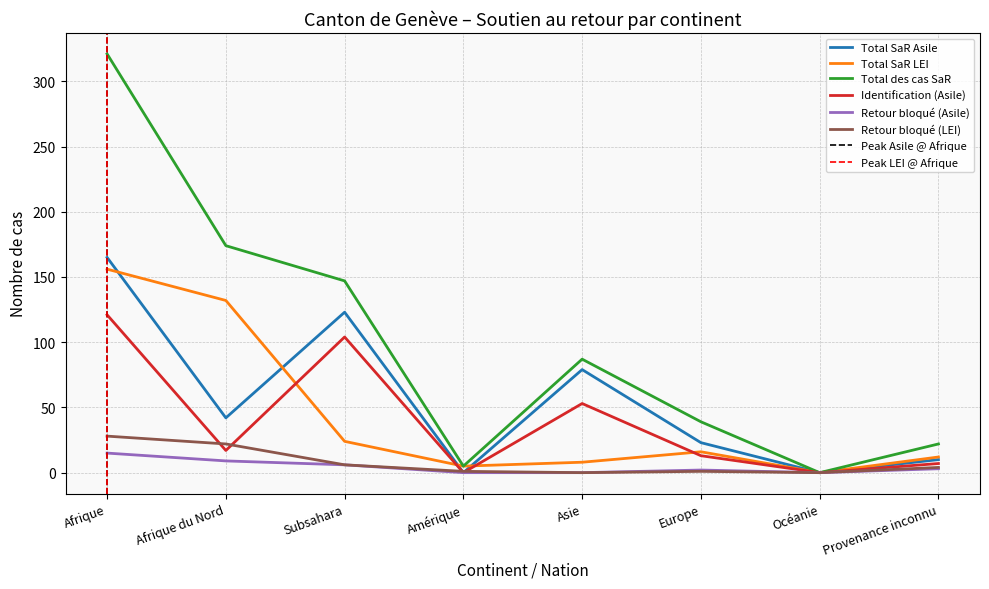

Which series has the widest spread of values?

Total des cas SaR